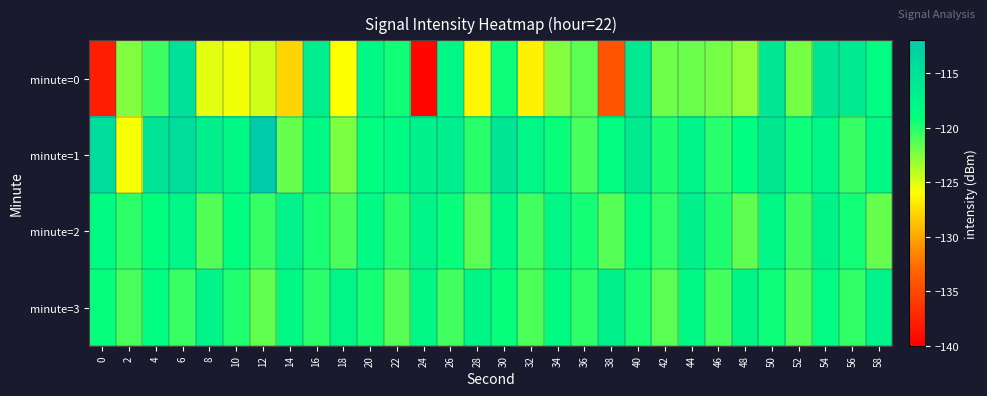

What is the total value across all series at 44?

-474.6